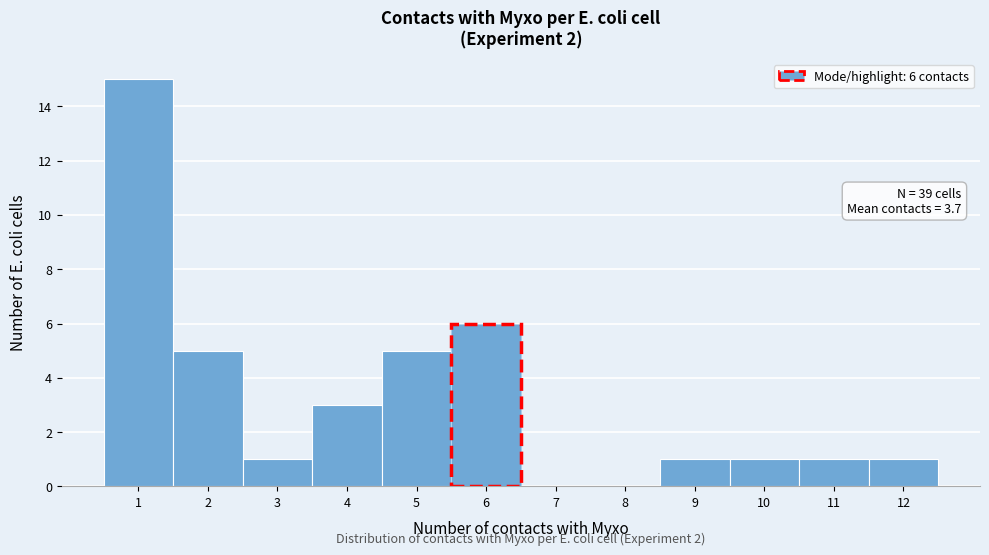

Which range on the x-axis has the tallest bar?

0.5 to 1.5